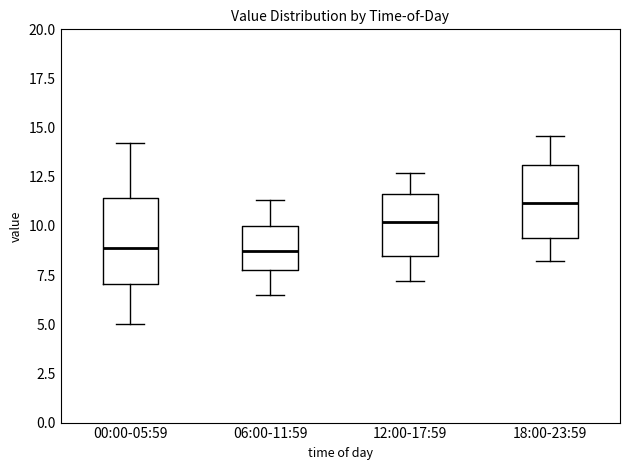

Where does the upper whisker of the box for 18:00-23:59 end on the y-axis? The values are not printed on the chart, so give them approximately, as read against the axis.

14.5